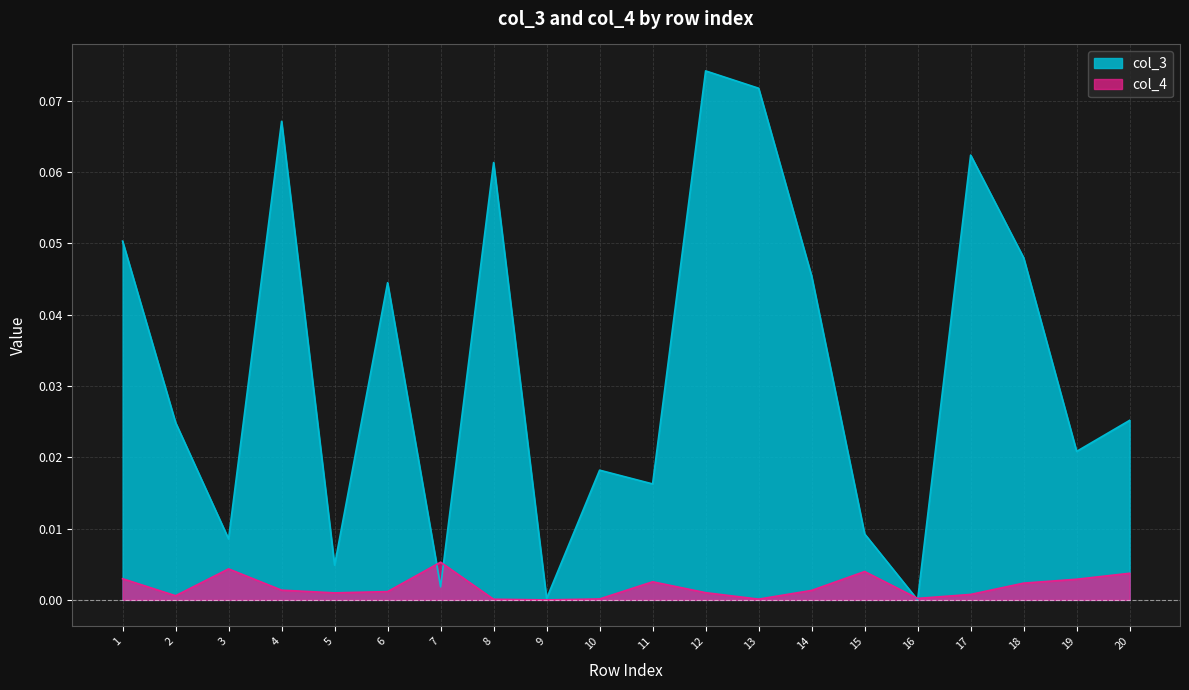

Where is the first local minimum for col_4?

2